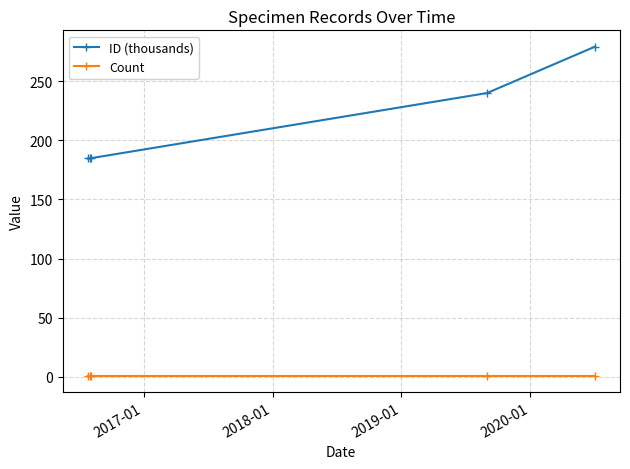

What is the value of the ID (thousands) point at the 3rd from the left?

185.0